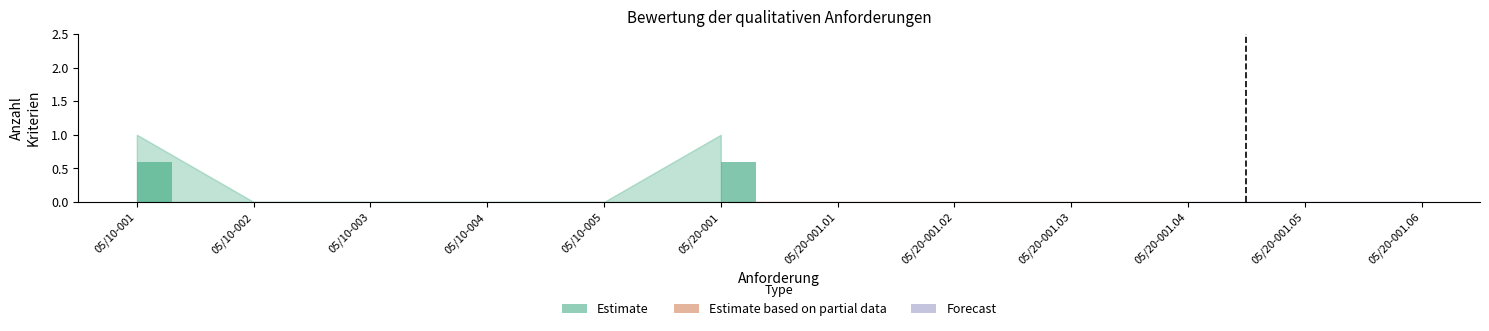

What is the change in value from 05/10-001 to 05/10-003?

-0.6